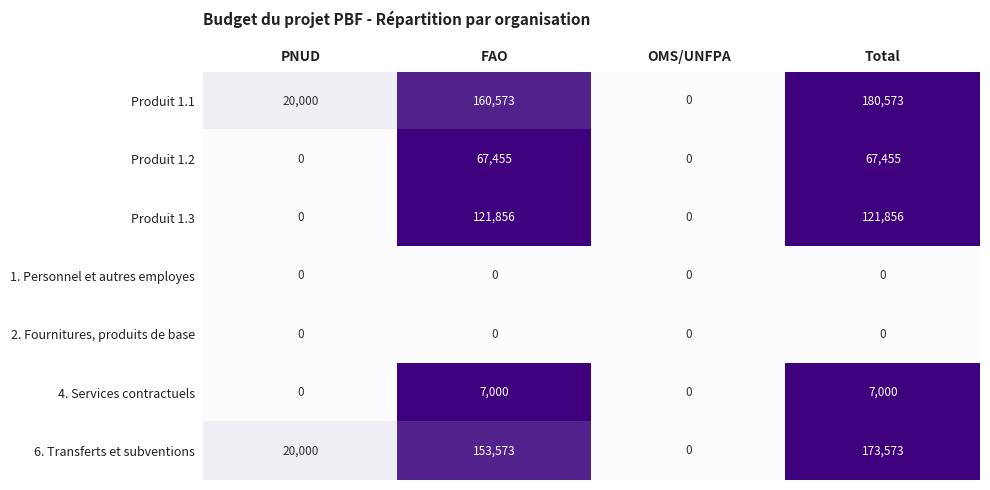

What is the approximate value of 6. Transferts et subventions at Total, to the nearest 50?

173550